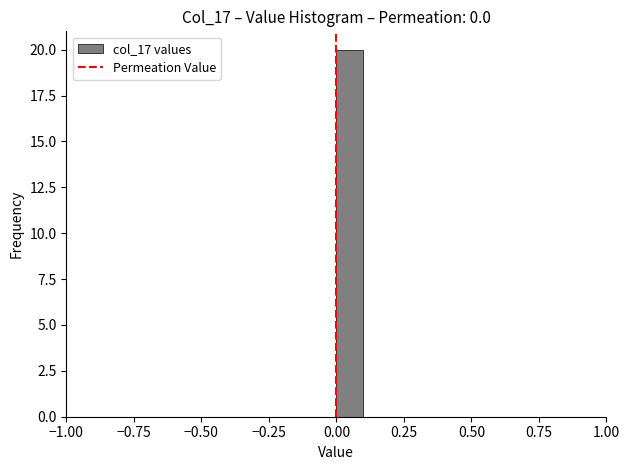

Read against the x-axis, roughly where is the centre of the tallest bar?

0.05